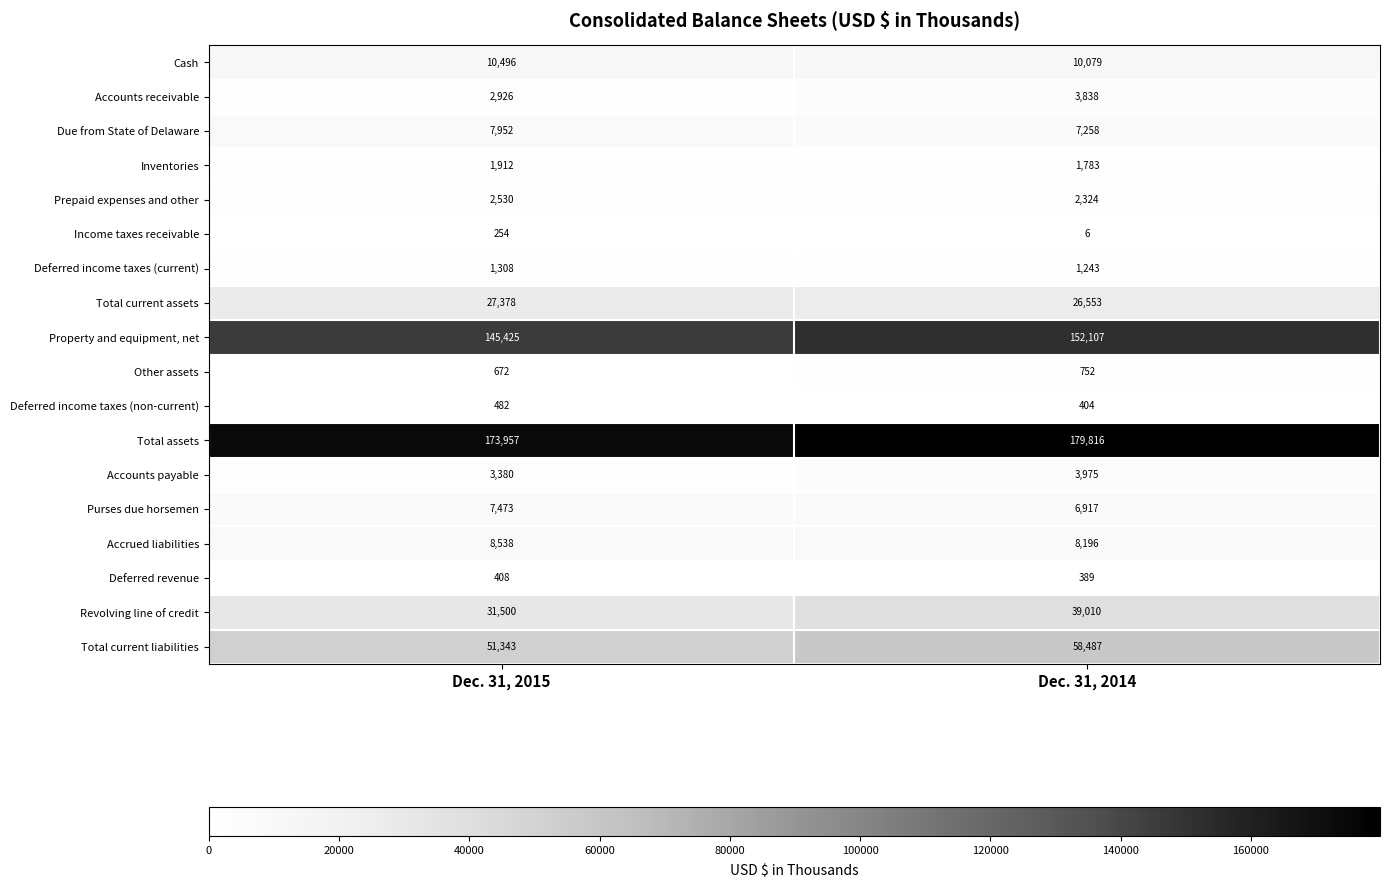

Where is Total current liabilities nearest to the value 54915?

Dec. 31, 2015